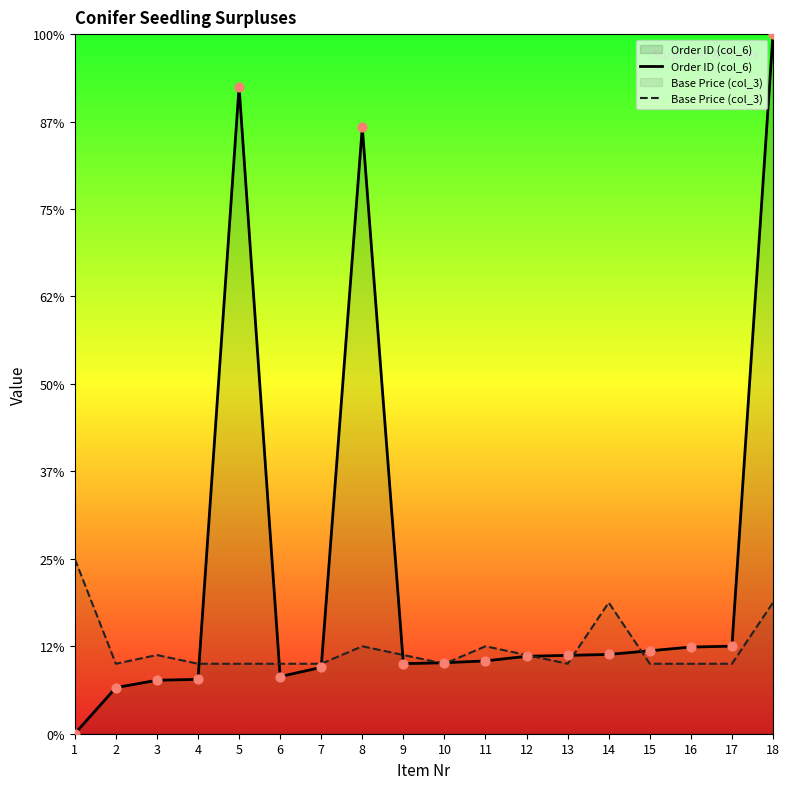

Which series reaches the maximum Y coordinate?

Order ID (col_6)